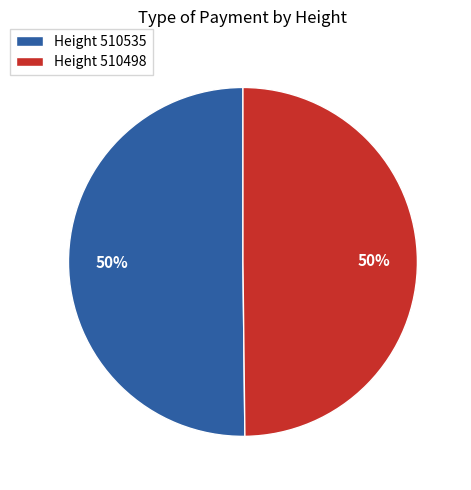

What is the ratio of the value at Height 510535 to the value at Height 510498?

1.0